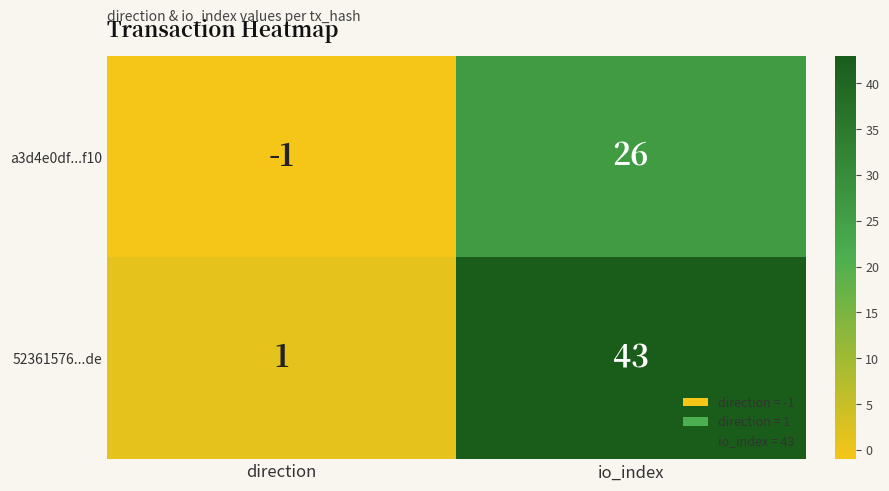

Which series has the largest total across all categories?

52361576...de